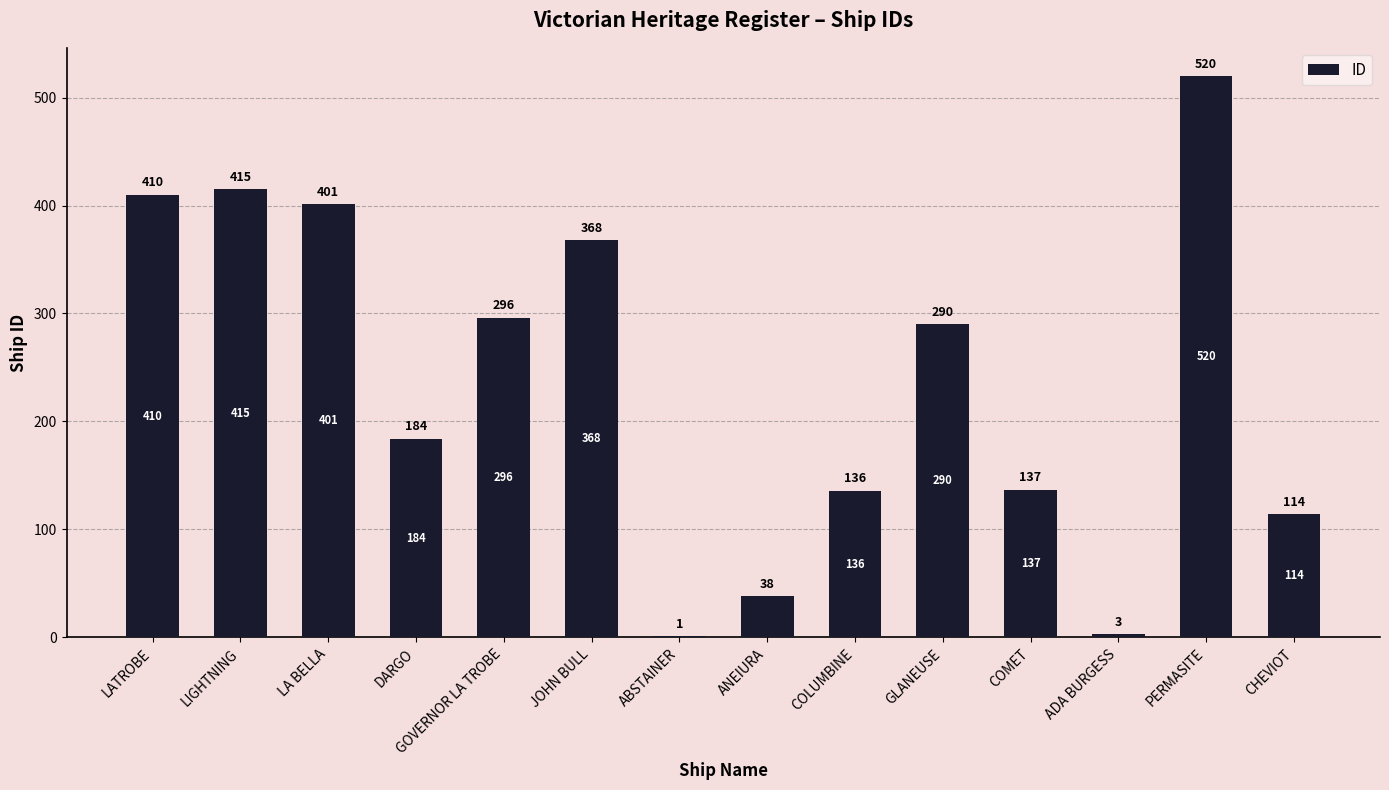

Is it true that the value at CHEVIOT is 114?

True